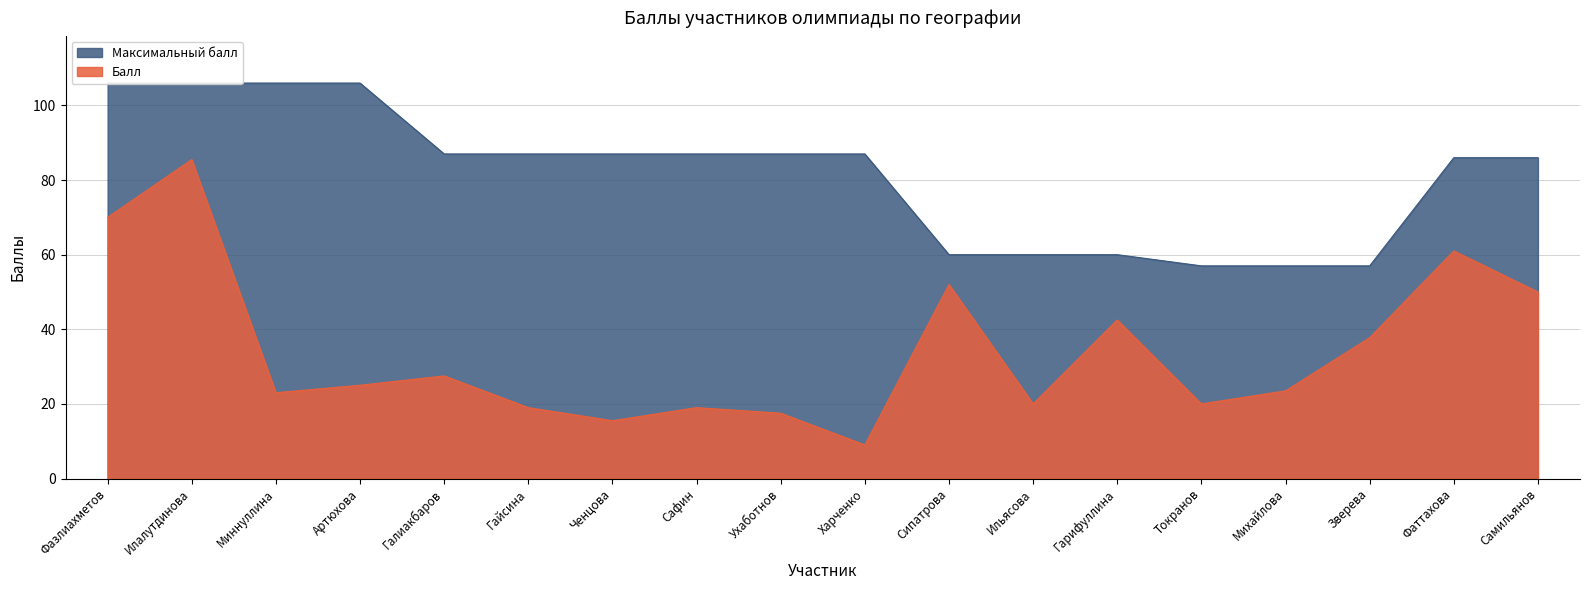

What is the label of the 2nd point from the right?

Фаттахова